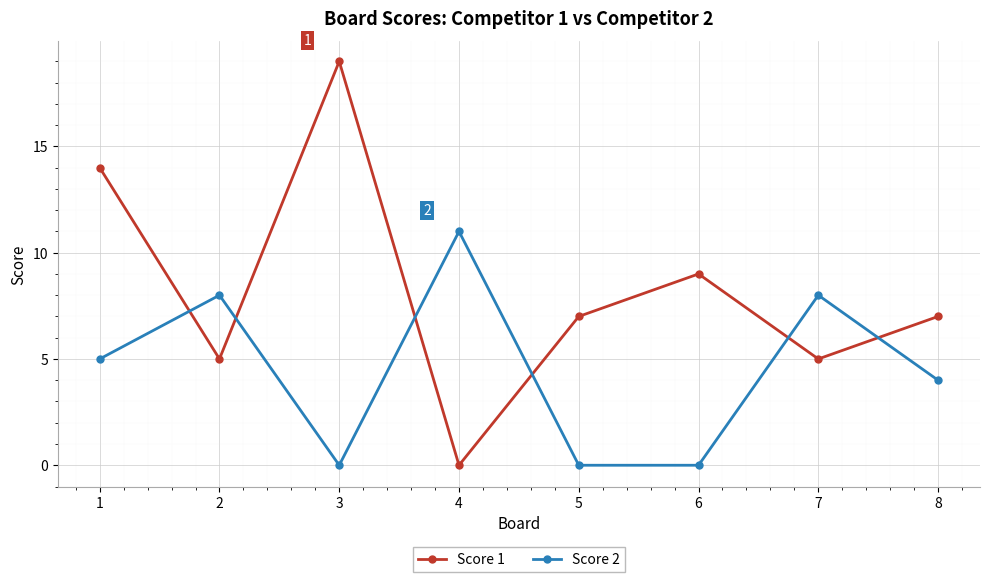

Which series changed the most between 2 and 8?

Score 2